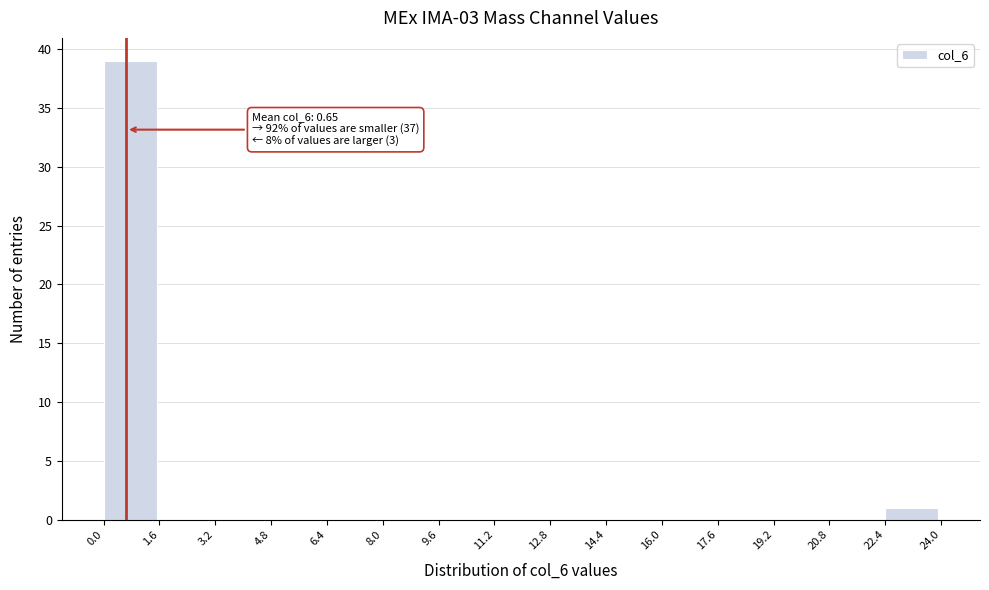

Which range on the x-axis has the tallest bar?

0.0 to 1.6